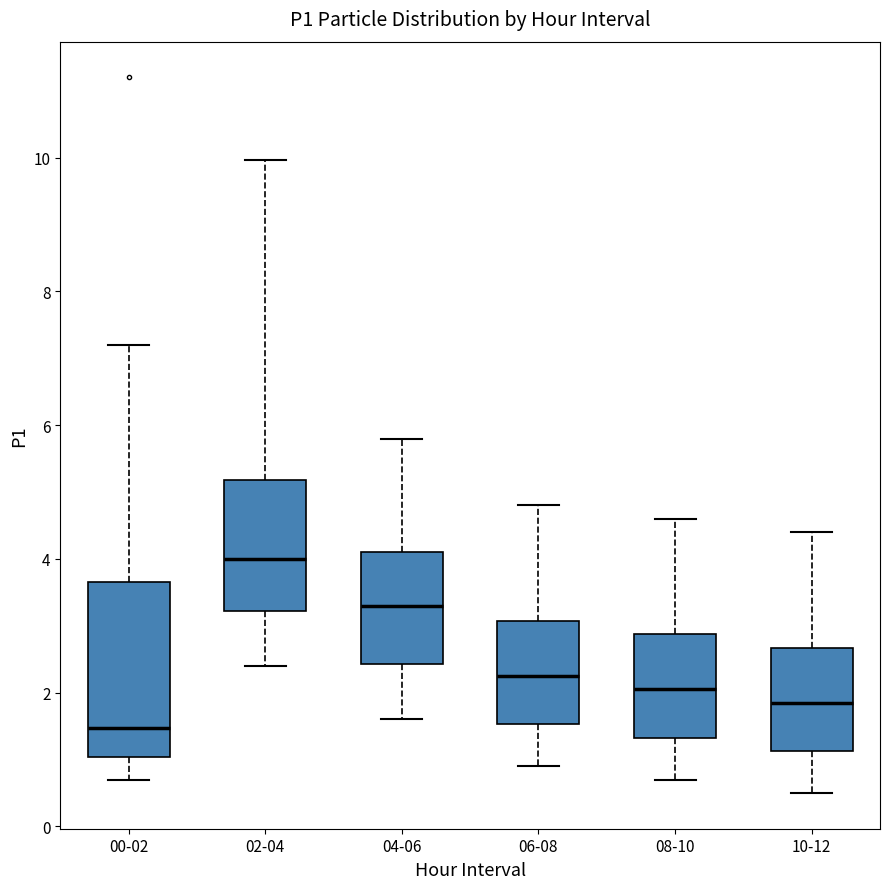

Comparing the boxes themselves (not the whiskers), which one is the tallest?

00-02